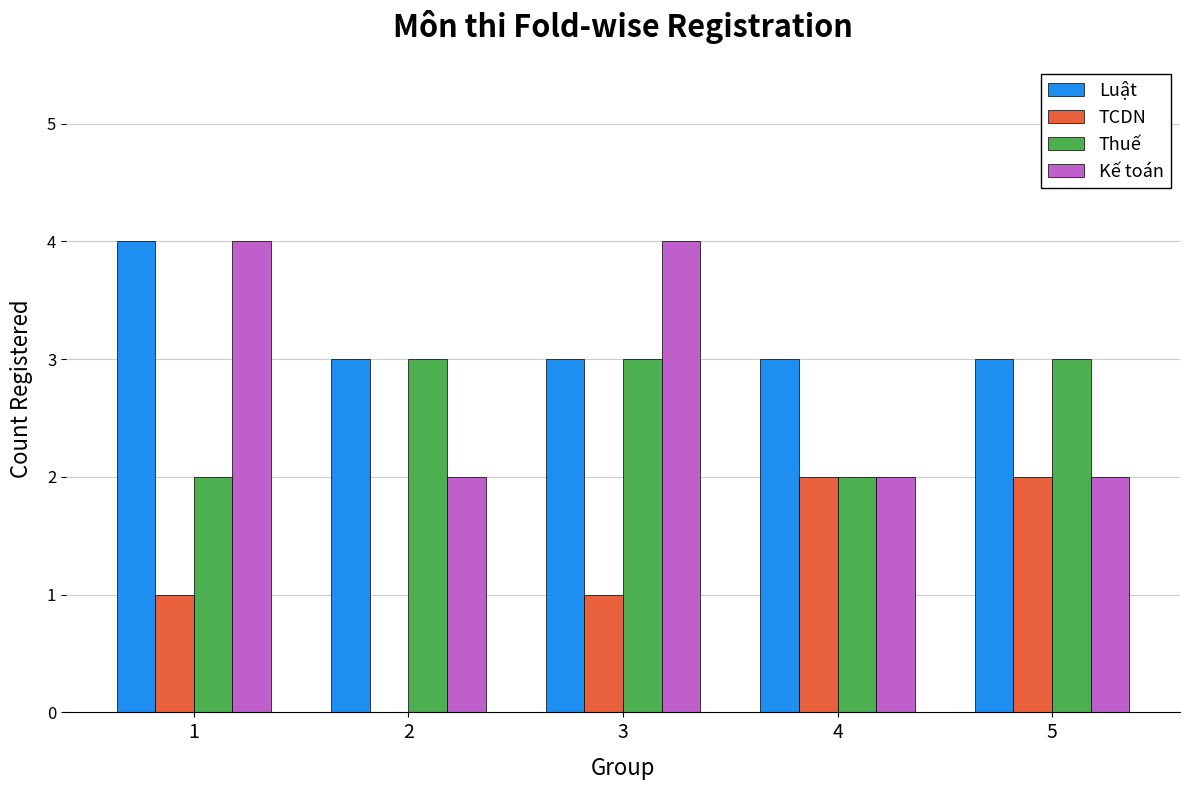

True or false: Luật has a value of 3 at 5.

True